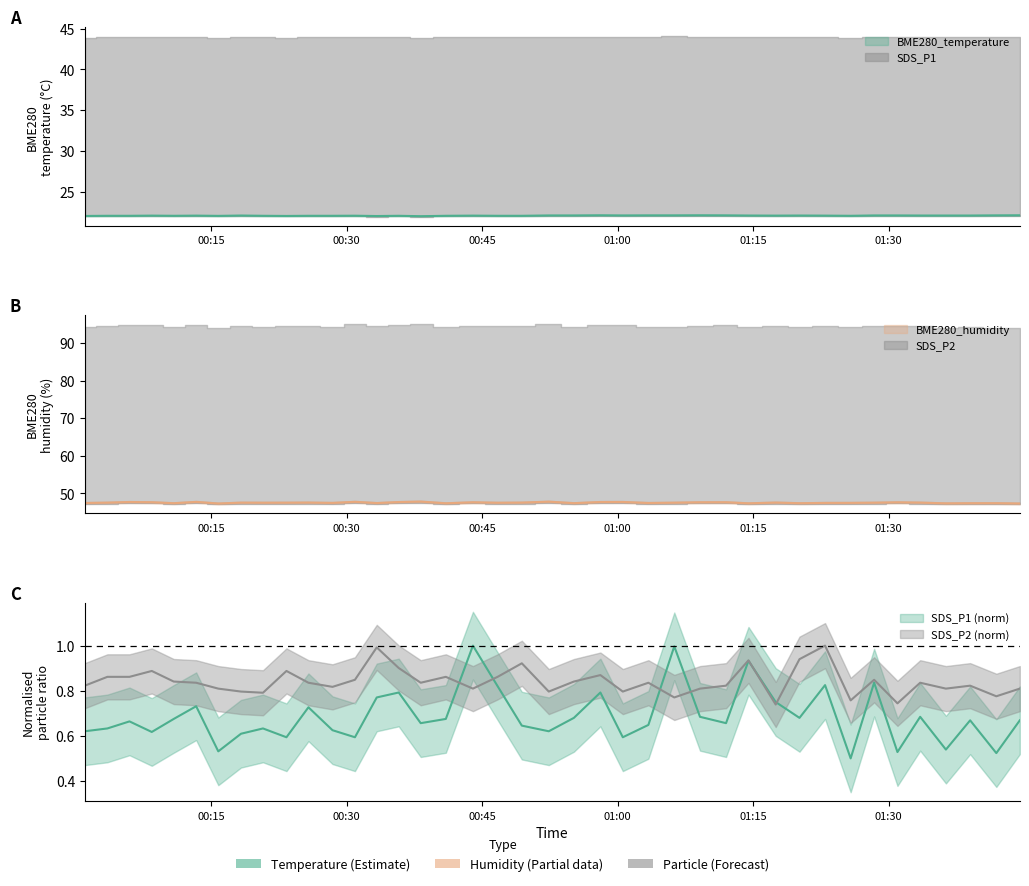

Between 2022/10/05 00:30:54 and 2022/10/05 01:20:08, which series saw the biggest shift?

BME280_humidity